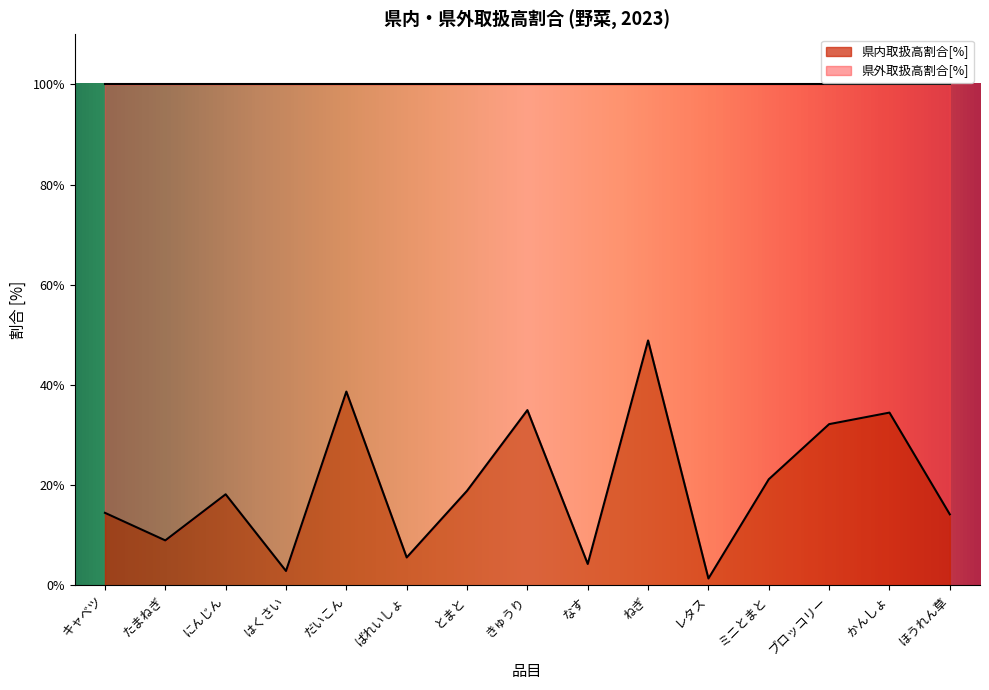

Is it true that the value at たまねぎ is 15.0?

False